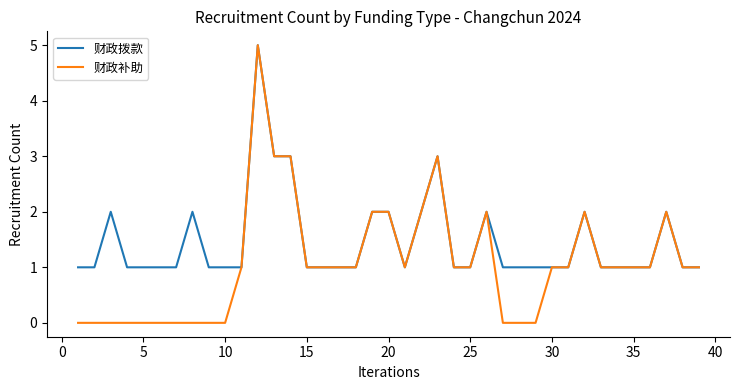

What is the maximum value shown in the chart?

5